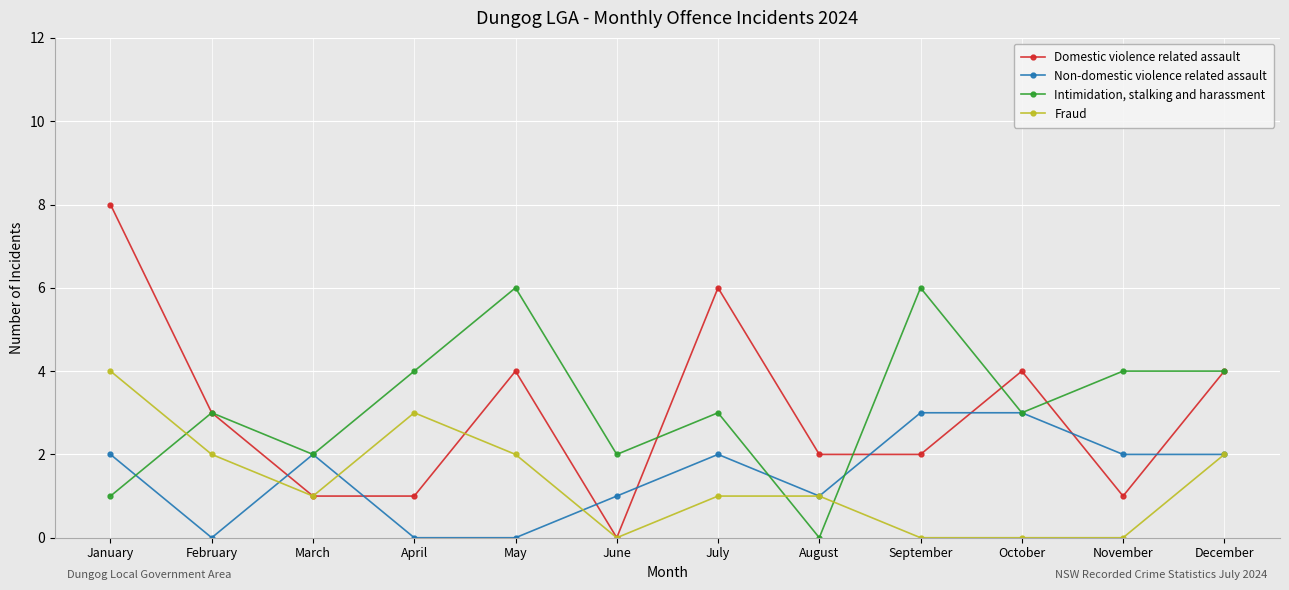

Does the chart have visible grid lines?

Yes